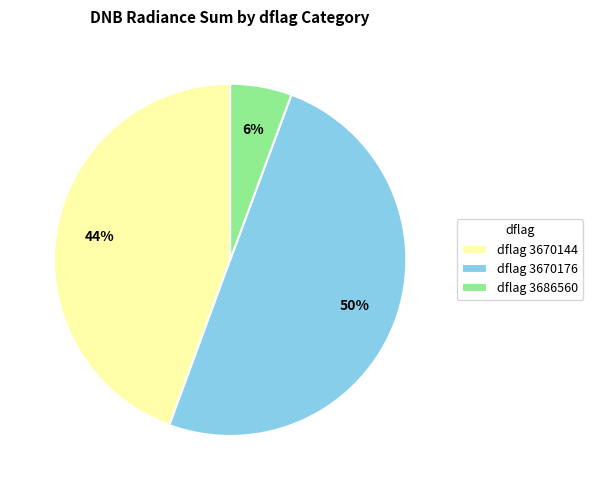

How many slices are in this pie chart?

3